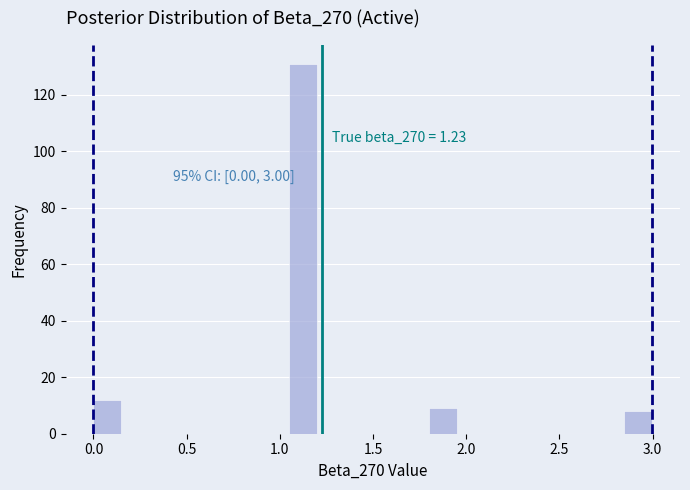

Read against the x-axis, roughly where is the centre of the tallest bar?

1.10